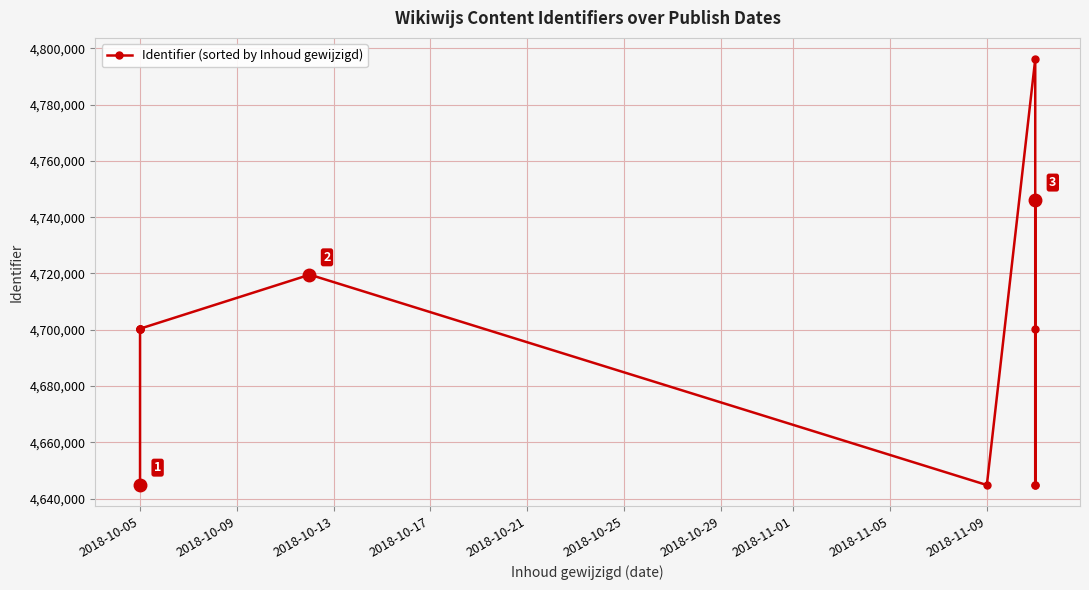

What is the average value?

4698798